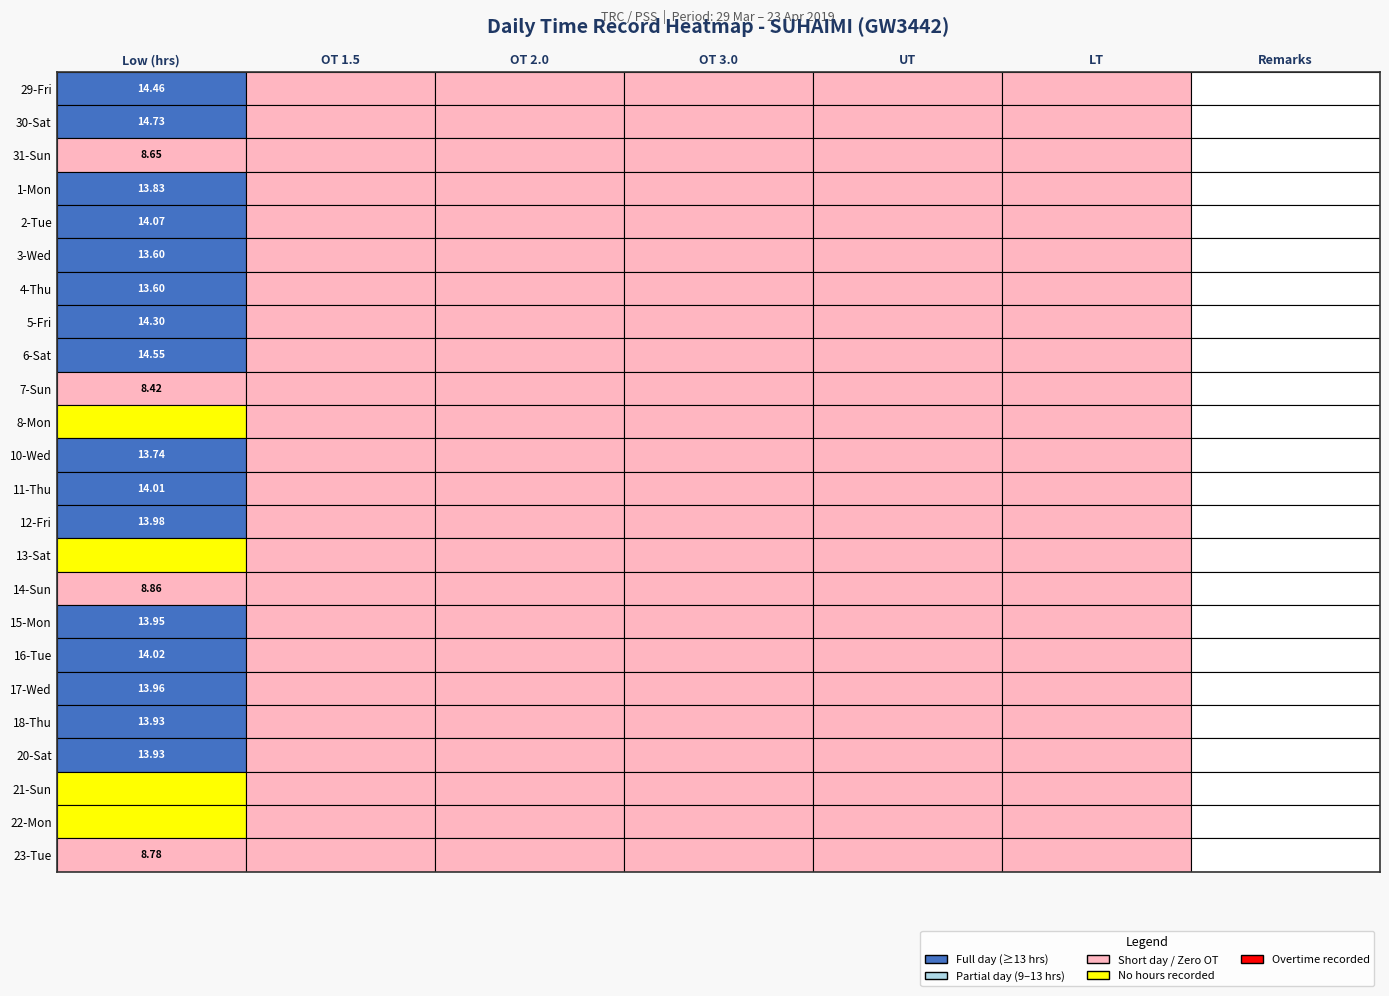

The 18-Thu series shows 7.9 at 2. True or false?

False